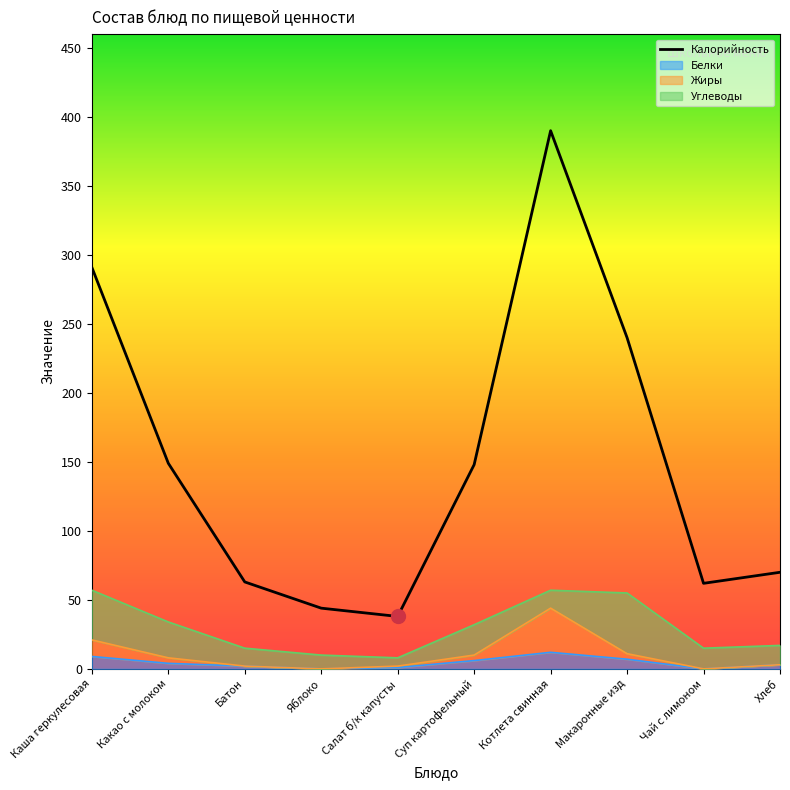

What is the value of the 6th point from the left?

148